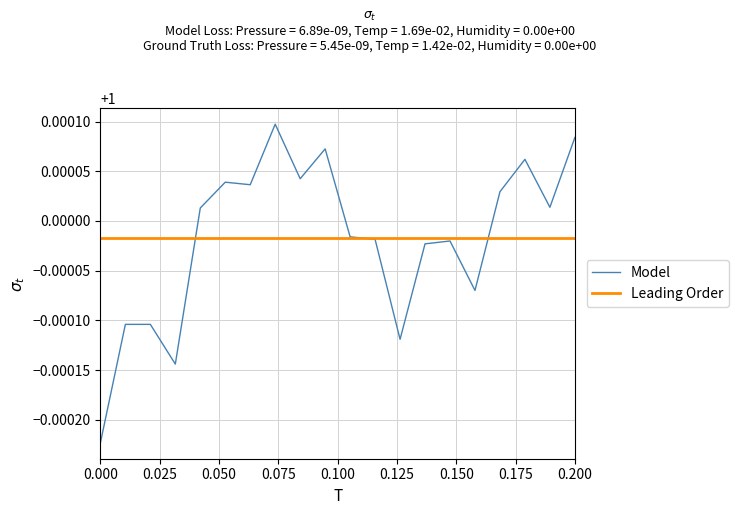

What is the minimum value shown in the chart?

1.0